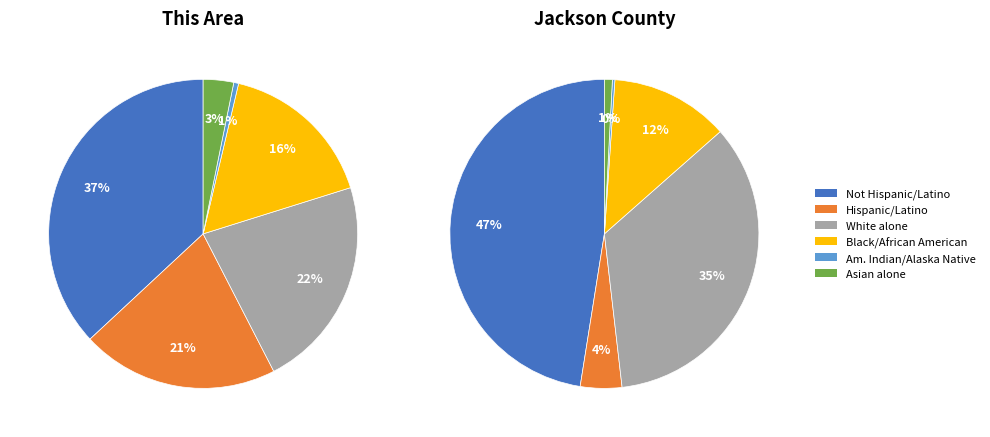

The American Indian and Alaska Native slice represents 1% of the pie. True or false?

False